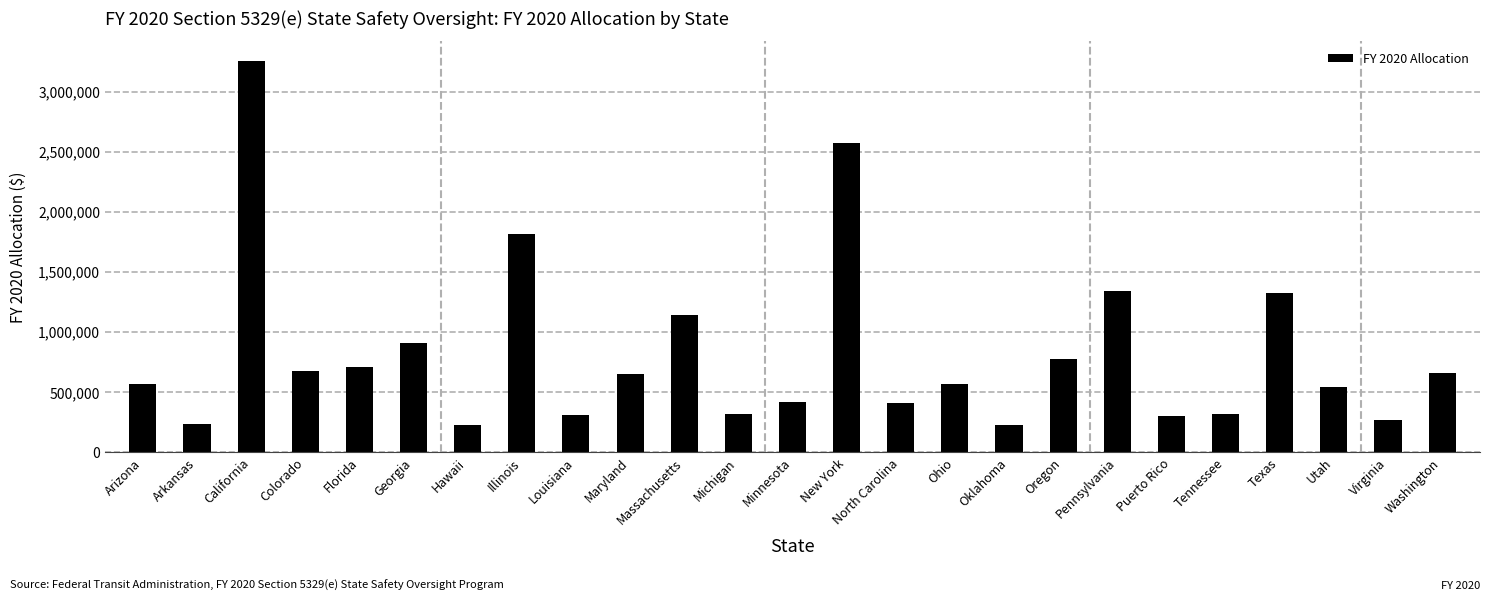

What is the difference between the second highest and second lowest values?

2343049